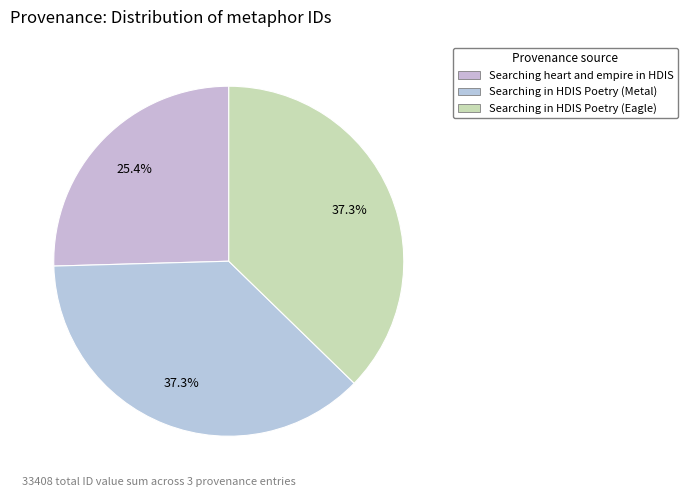

To the nearest percent, what is the difference between the largest and smallest slice percentages?

12%